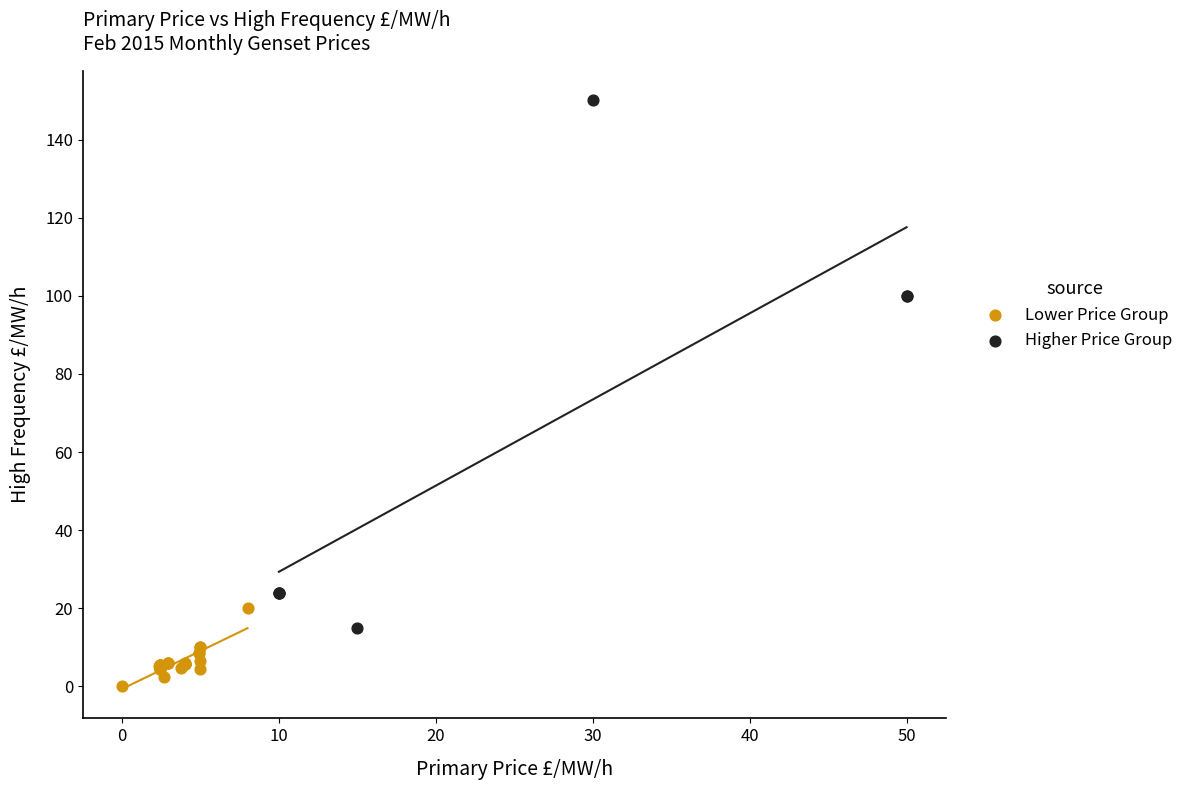

What are all the series names shown in the legend?

Lower Price Group, Higher Price Group